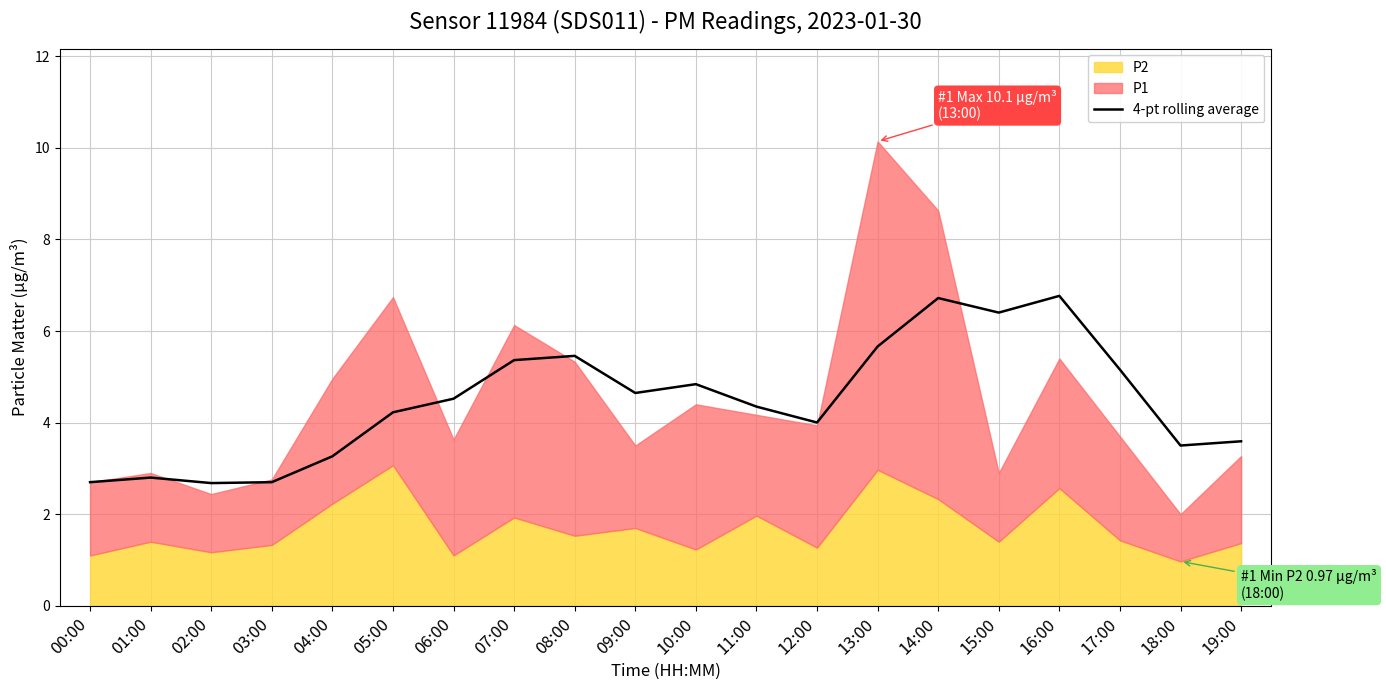

Read the value at 16:00.

6.8